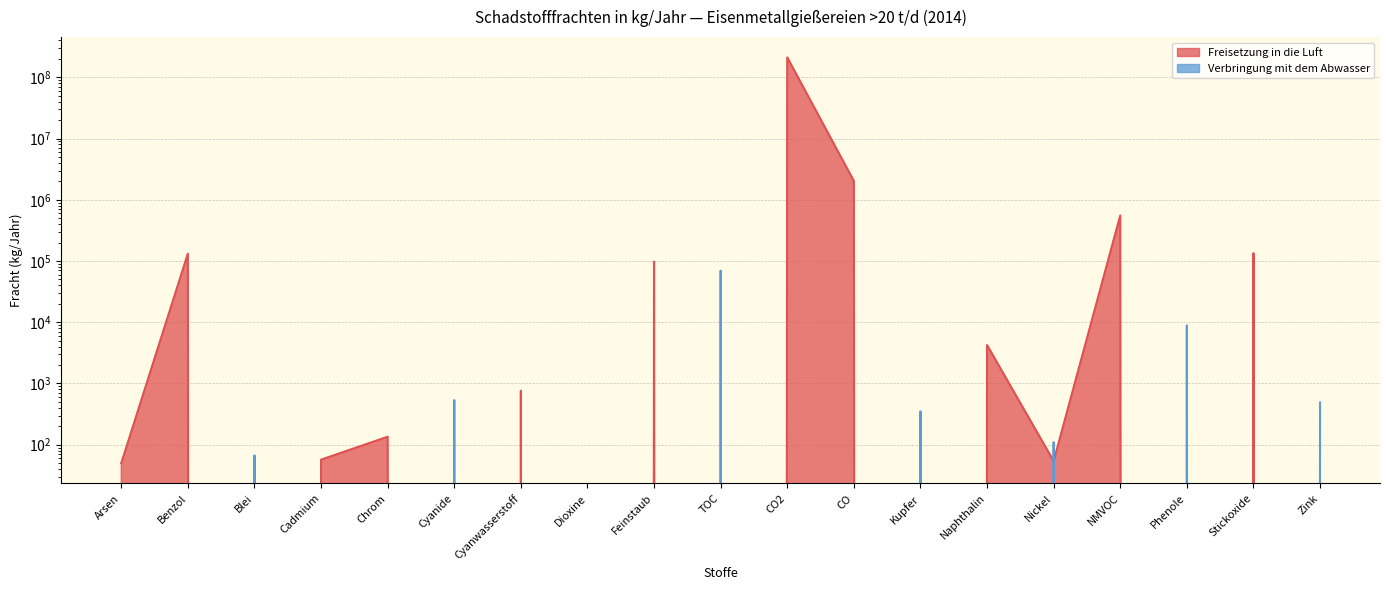

True or false: Freisetzung in die Luft has a value of 0 at Zink.

True